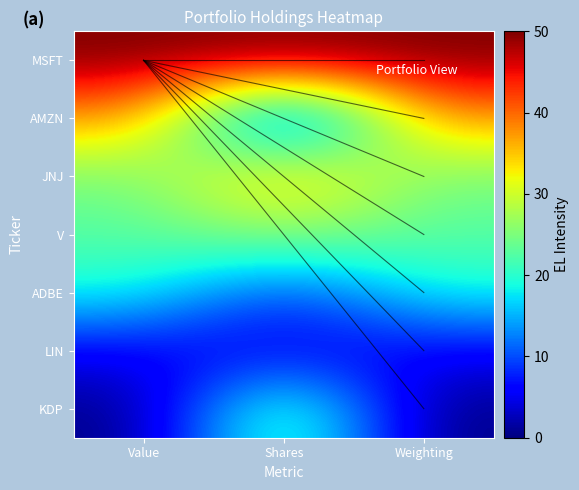

What is the total value across all series at Shares?

153.2